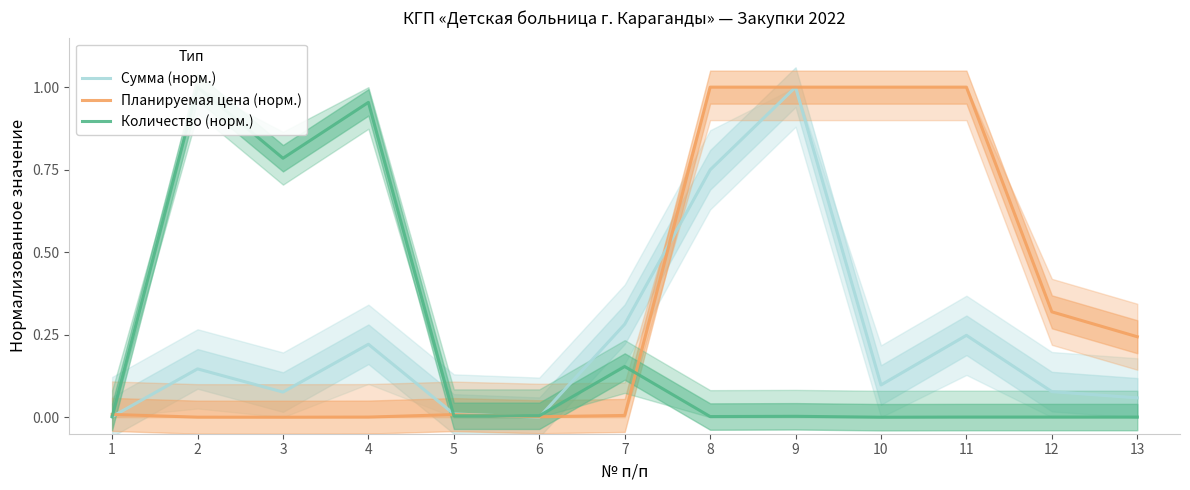

True or false: Планируемая цена (норм.) and Количество (норм.) cross at least once.

True